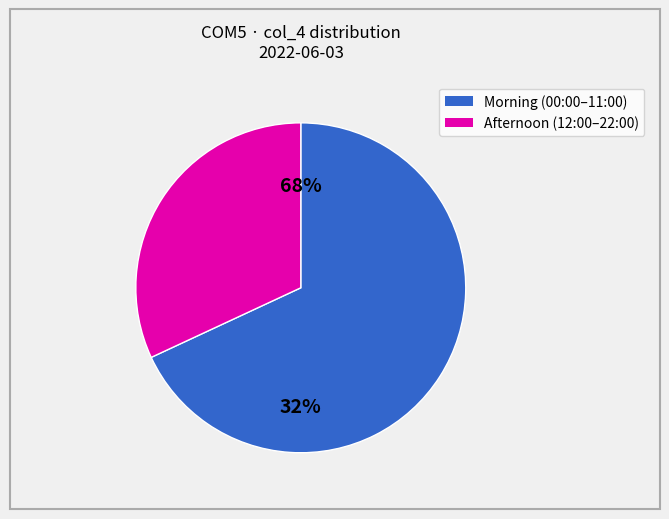

Does 11:00 represent more than half of the total?

No